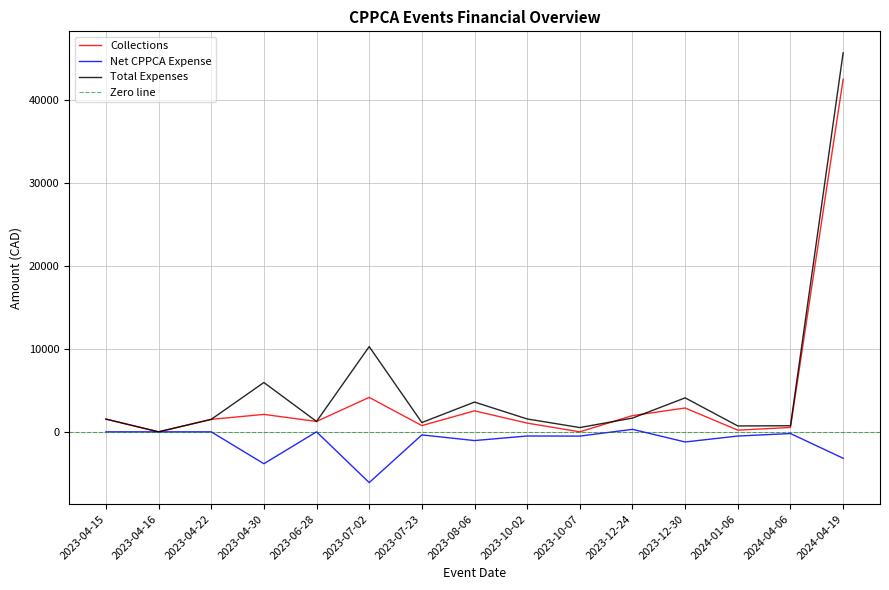

What is the maximum value shown in the chart?

45642